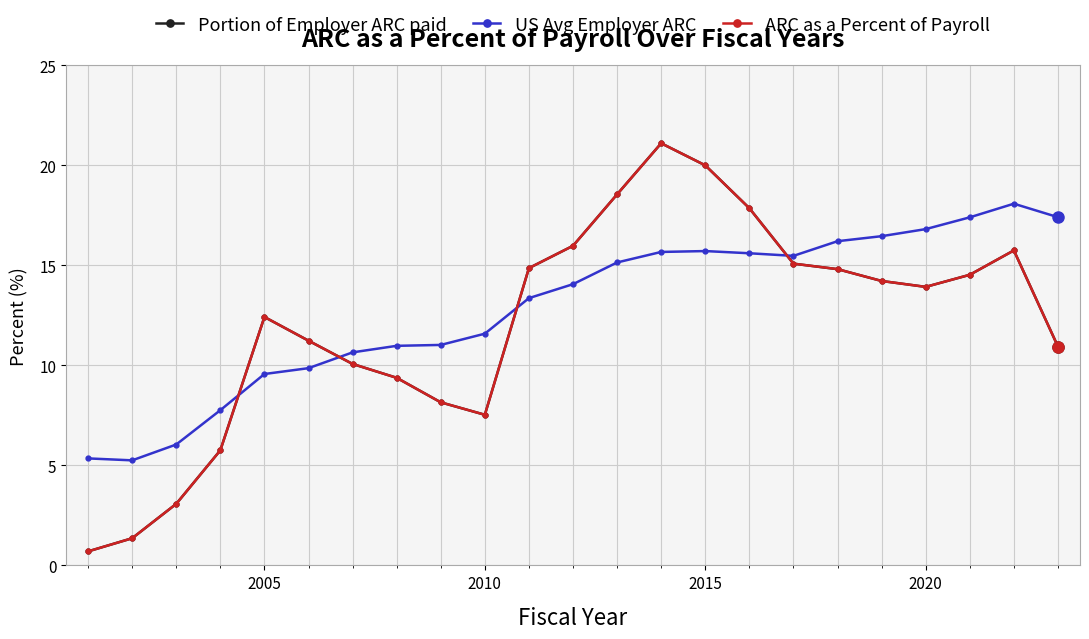

What is the lowest value of the ARC as a Percent of Payroll series?

0.7